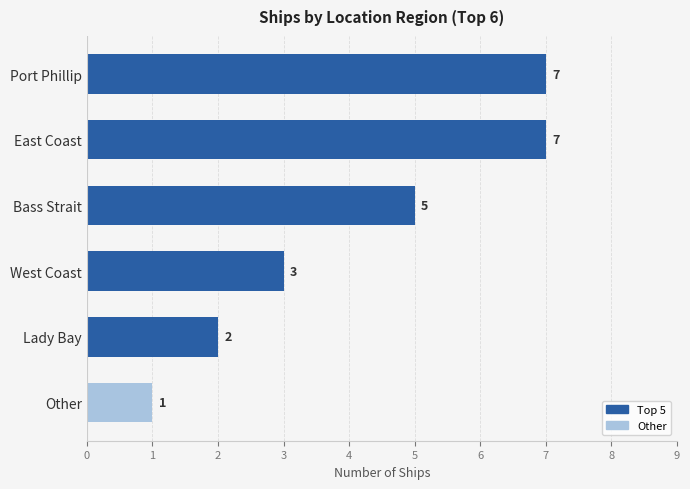

How many bars are there in total?

6